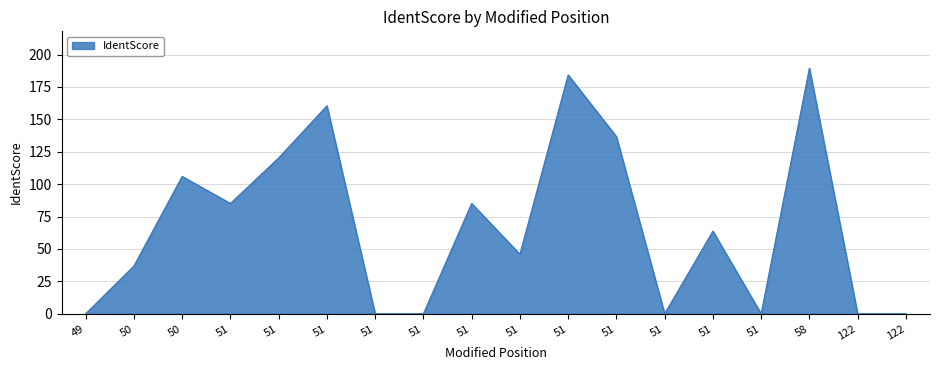

At which label does the data first exceed 63?

50